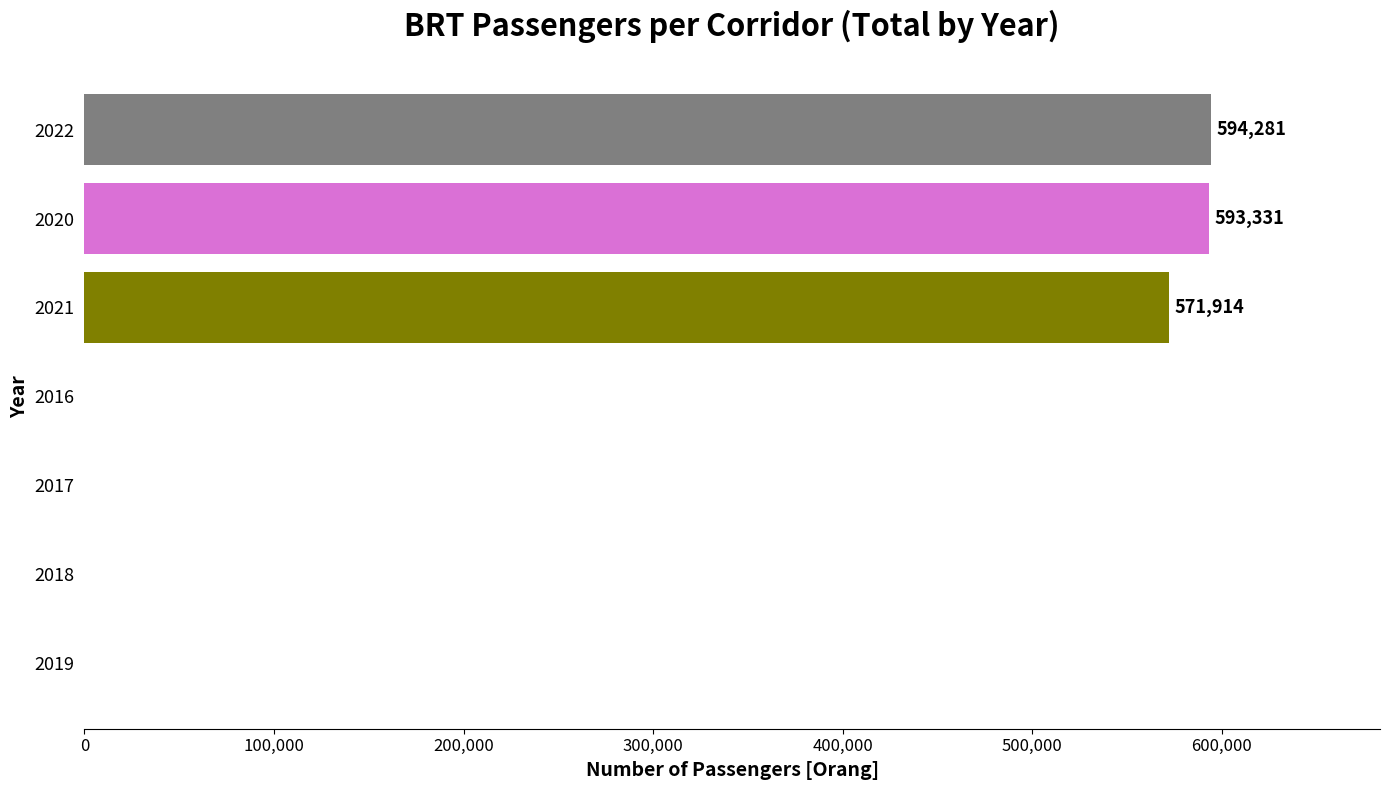

Approximately how many times larger is the value at 2020 compared to 2022?

1.0